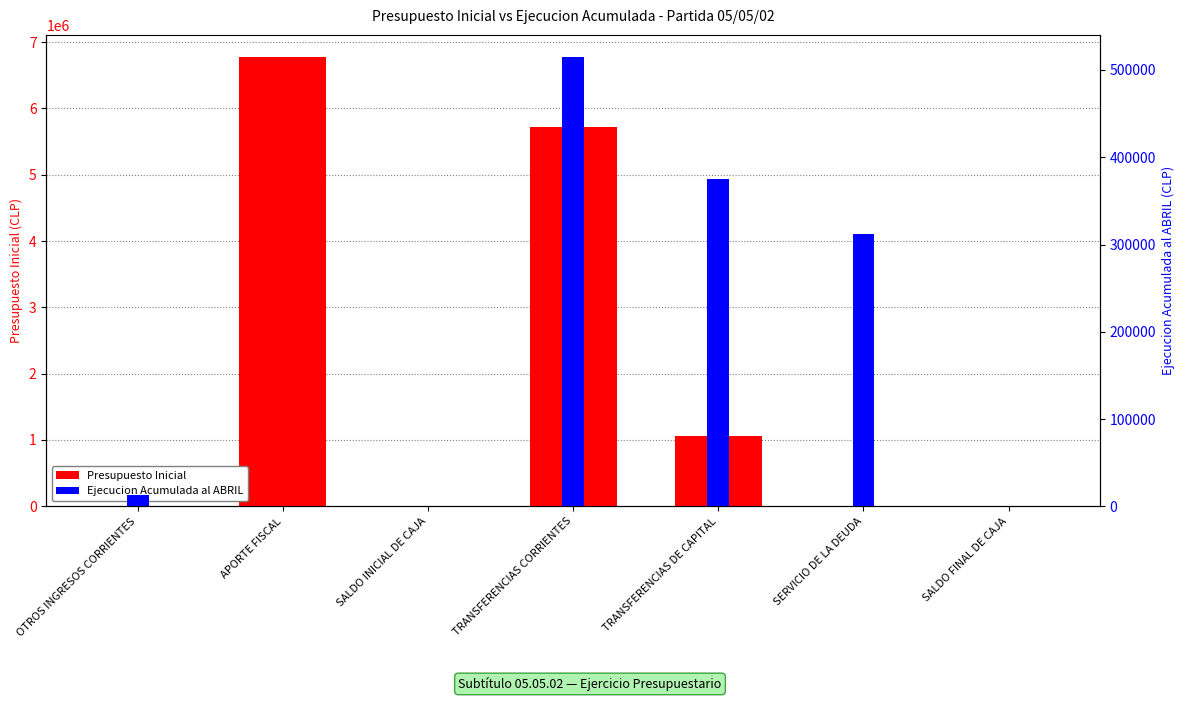

What is the value of the Presupuesto Inicial bar at the 7th from the left?

1000